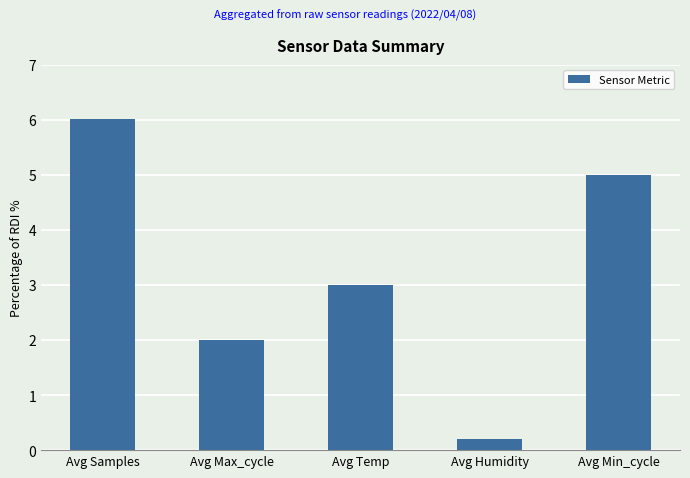

Reading right to left, what are all the values shown in this chart?

5.0	0.2	3.0	2.0	6.0